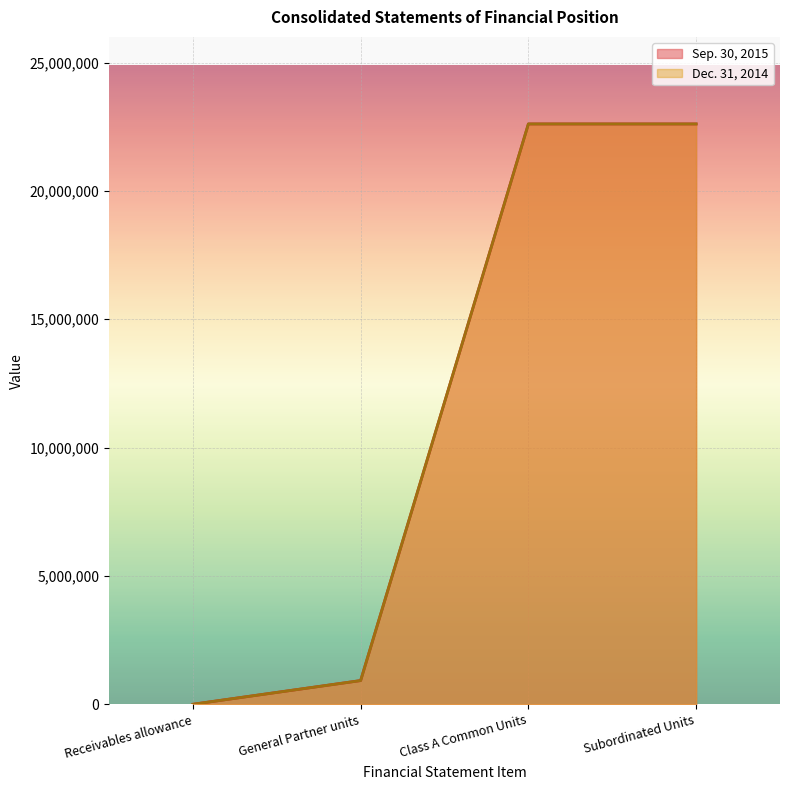

What is the label of the 4th point from the left?

Subordinated Units